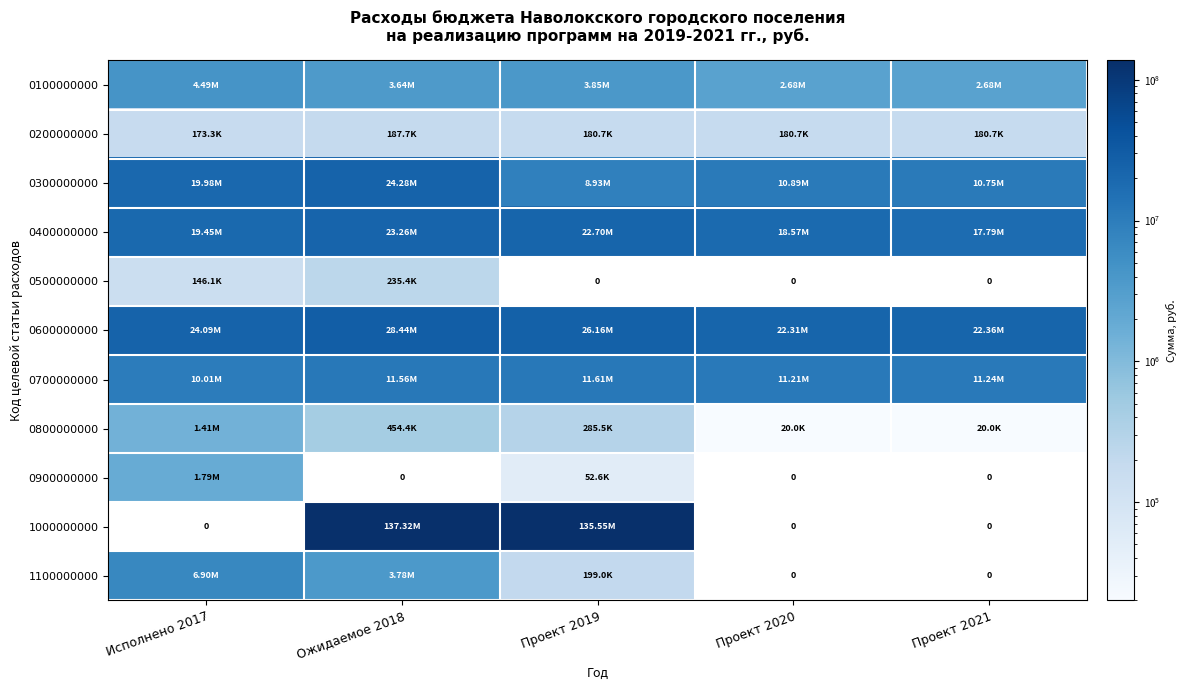

Read the 0700000000 value at Проект 2020.

11206779.0